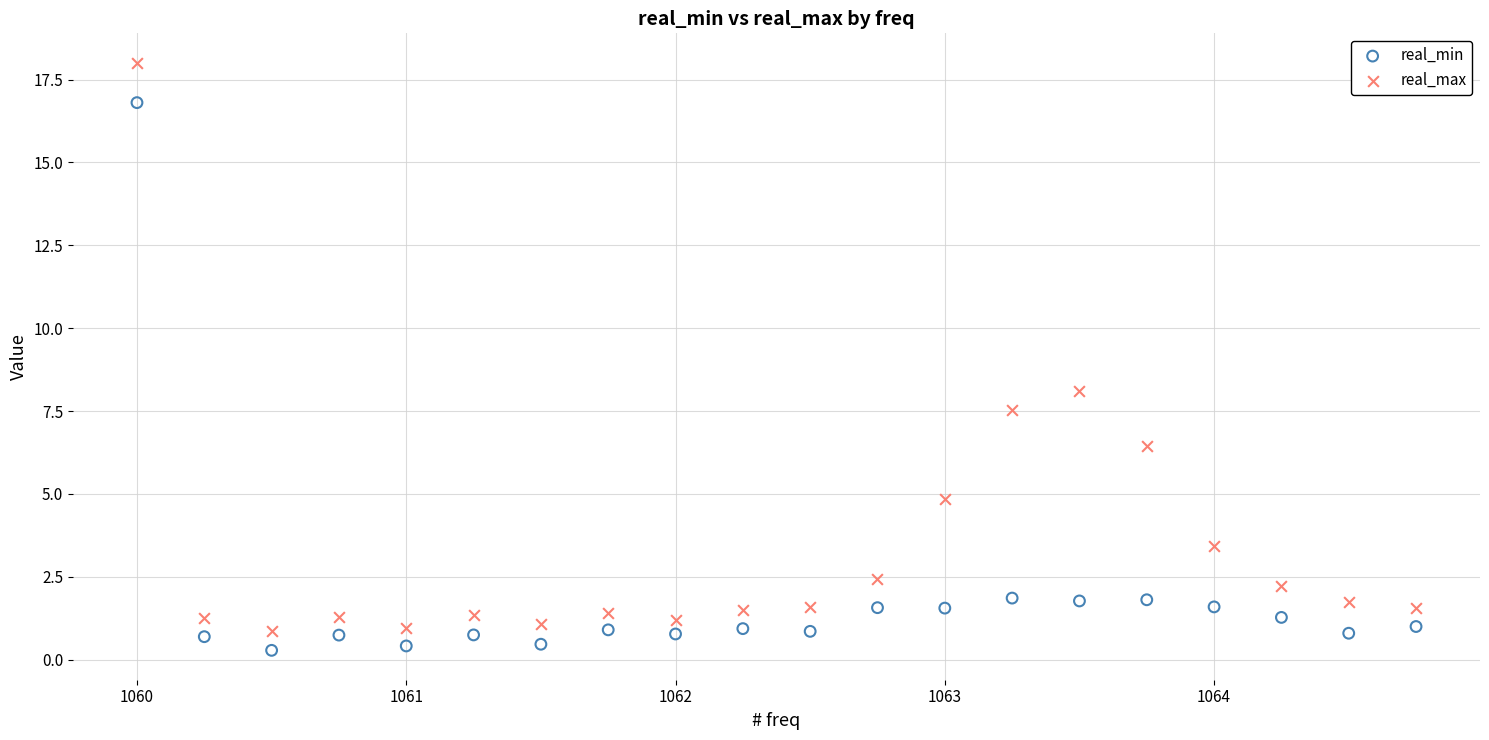

Across all data points, what is the range of Y values (max minus min)?

17.7